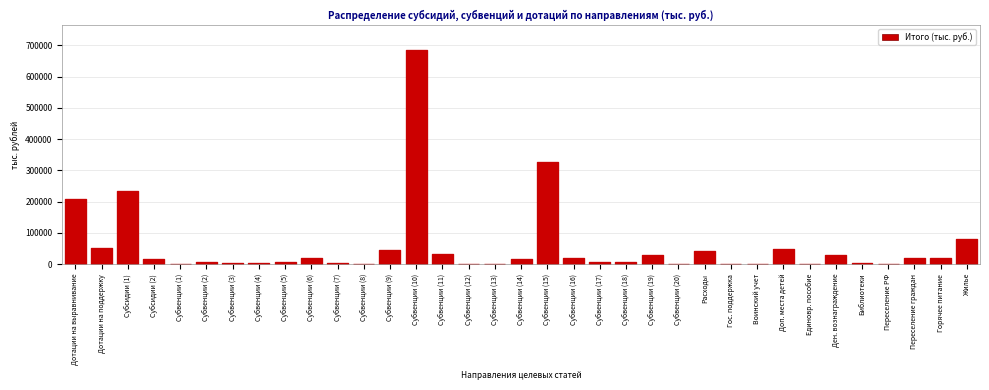

What is the sum of all values?

1973415.5